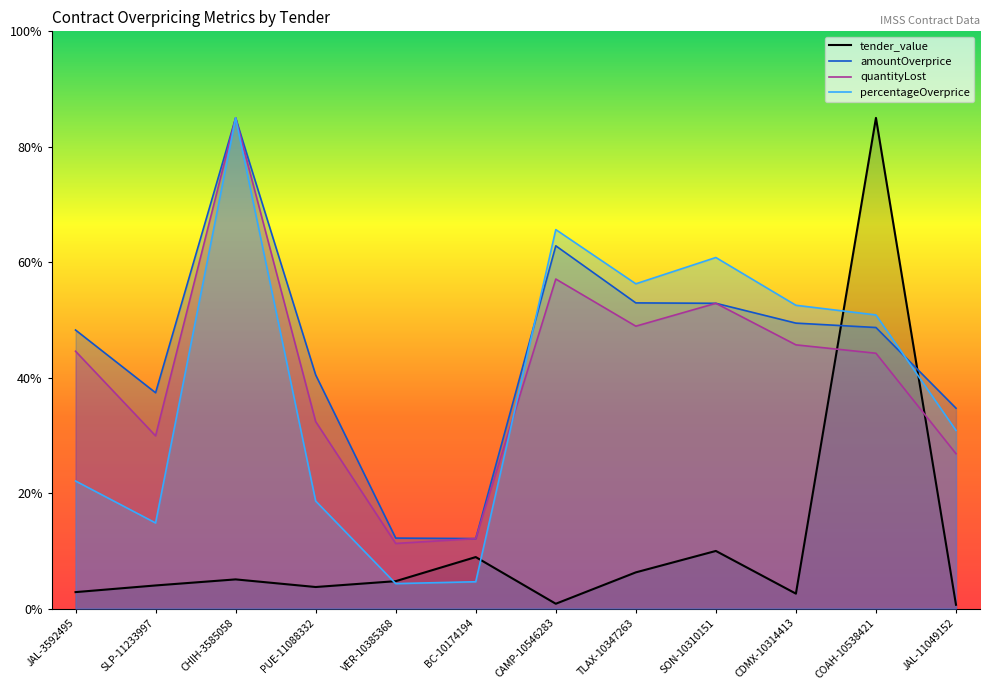

Rank the series at SLP-11233997 from lowest to highest value.

tender_value, percentageOverprice, quantityLost, amountOverprice